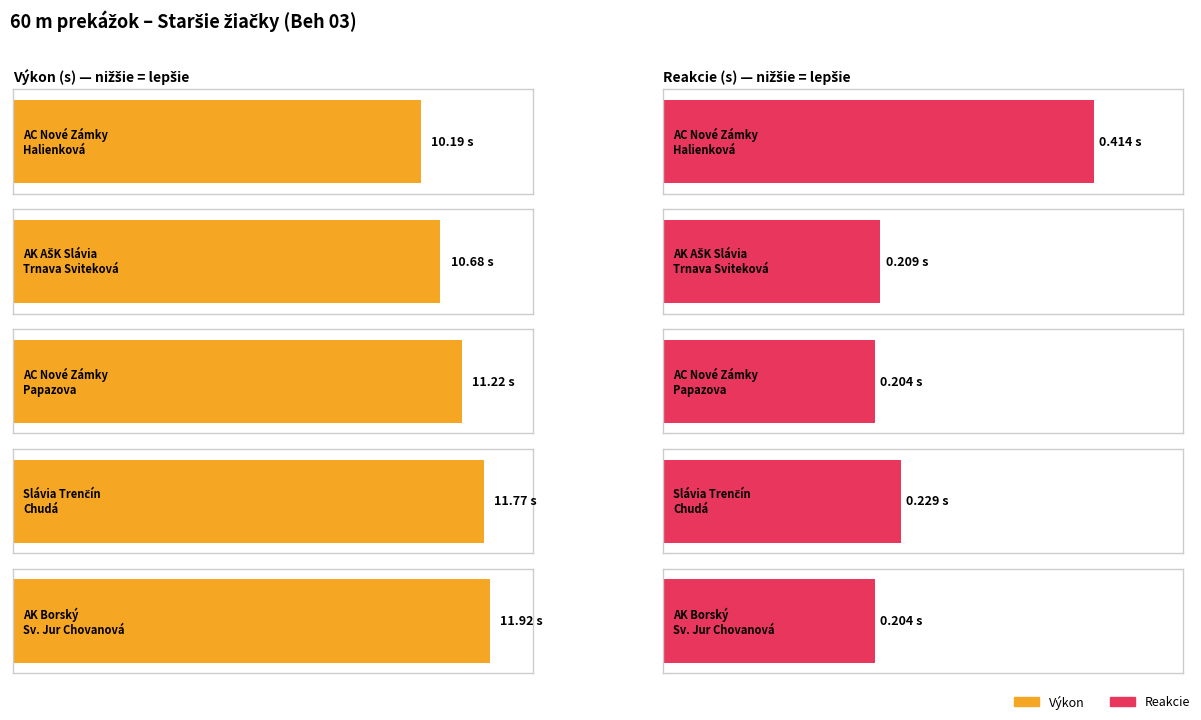

What is the sum of all Výkon values?

55.8